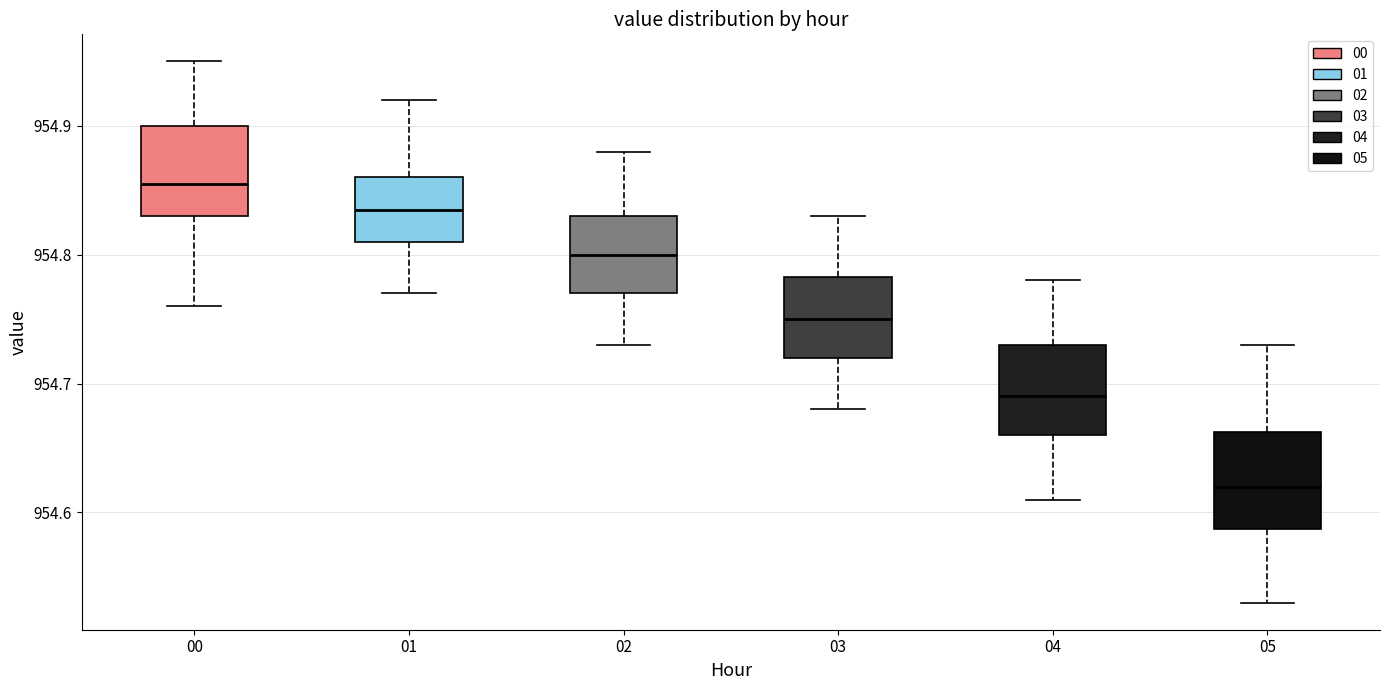

Which box has the highest median line?

00